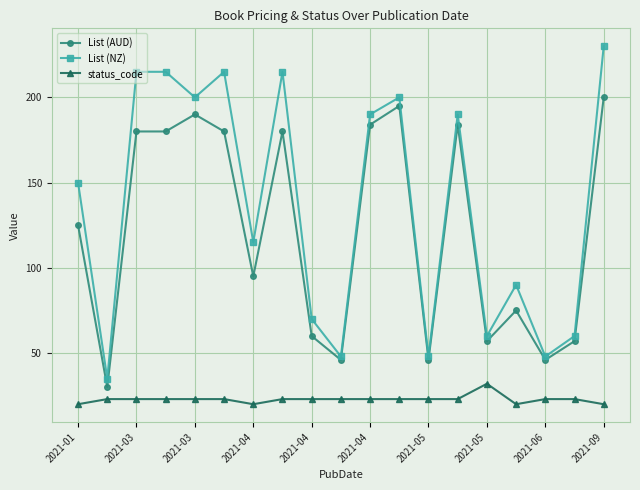

How many interior local valleys does the List (NZ) series have?

7